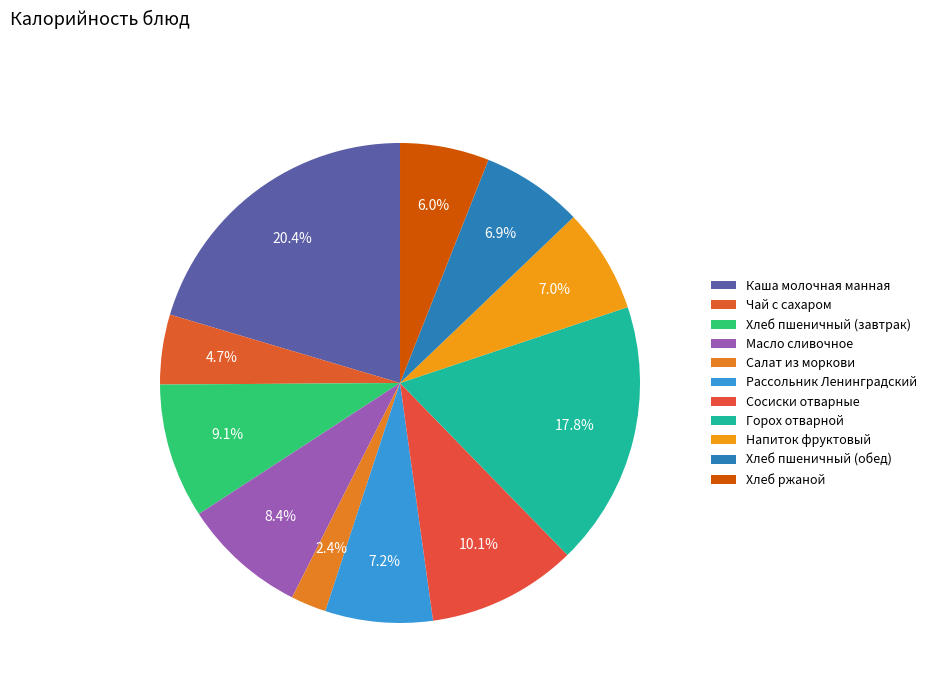

To the nearest percent, what is the average slice percentage?

9%